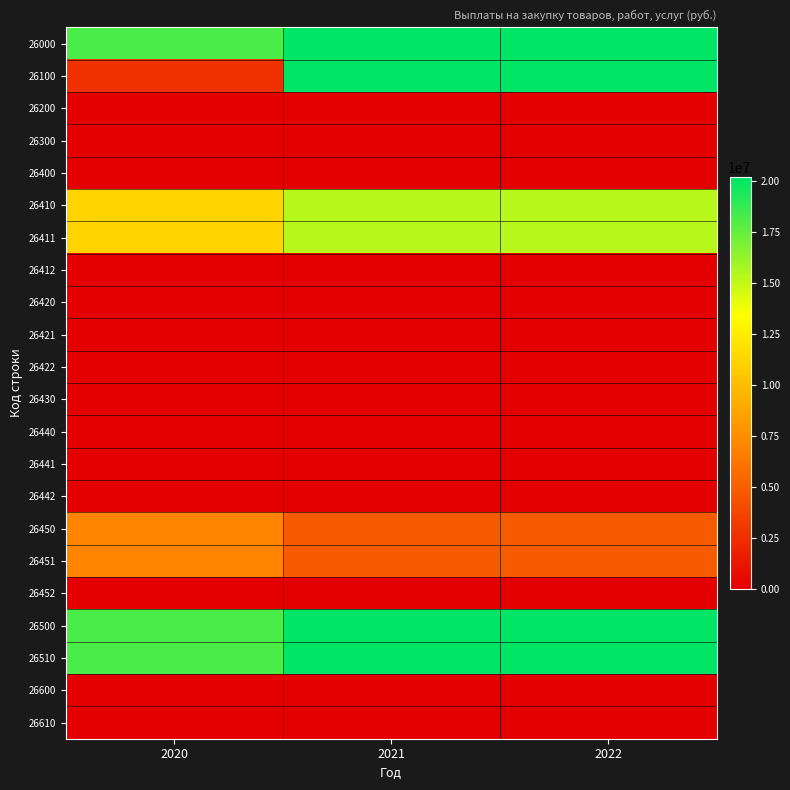

Reading right to left, extract all data points from this chart.

26000: 2022=20170261.2	2021=20170261.2	2020=18183323.2
26100: 2022=20170261.2	2021=20170261.2	2020=2623892.1
26200: 2022=0.0	2021=0.0	2020=0.0
26300: 2022=0.0	2021=0.0	2020=0.0
26400: 2022=0.0	2021=0.0	2020=0.0
26410: 2022=15311628.9	2021=15311628.9	2020=11194293.9
26411: 2022=15311628.9	2021=15311628.9	2020=11194293.9
26412: 2022=0.0	2021=0.0	2020=0.0
26420: 2022=0.0	2021=0.0	2020=0.0
26421: 2022=0.0	2021=0.0	2020=0.0
26422: 2022=0.0	2021=0.0	2020=0.0
26430: 2022=0.0	2021=0.0	2020=0.0
26440: 2022=0.0	2021=0.0	2020=0.0
26441: 2022=0.0	2021=0.0	2020=0.0
26442: 2022=0.0	2021=0.0	2020=0.0
26450: 2022=4858632.3	2021=4858632.3	2020=6989029.3
26451: 2022=4858632.3	2021=4858632.3	2020=6989029.3
26452: 2022=0.0	2021=0.0	2020=0.0
26500: 2022=20170261.2	2021=20170261.2	2020=18183323.2
26510: 2022=20170261.2	2021=20170261.2	2020=18183323.2
26600: 2022=0.0	2021=0.0	2020=0.0
26610: 2022=0.0	2021=0.0	2020=0.0